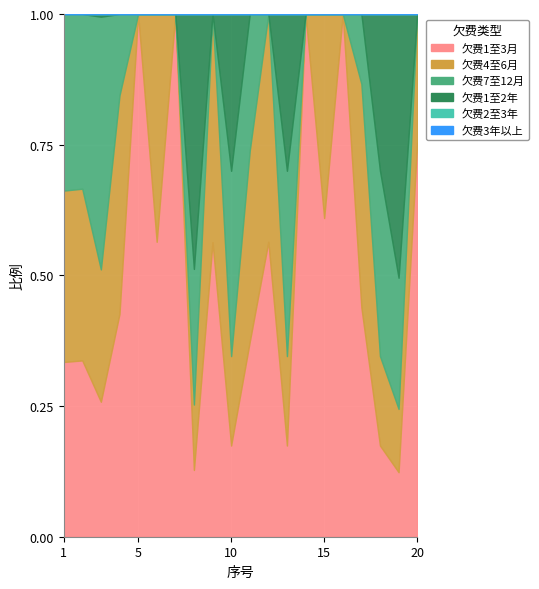

How many interior local valleys does the 欠费1至3月 series have?

6